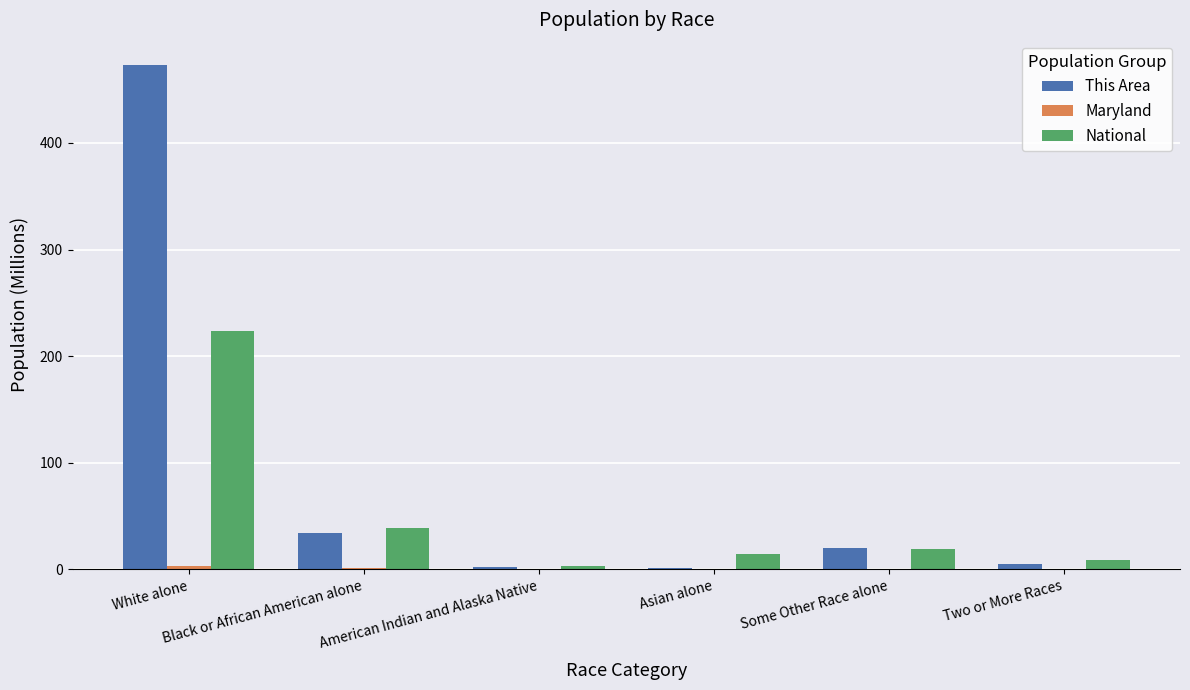

Which series has the largest total across all categories?

This Area